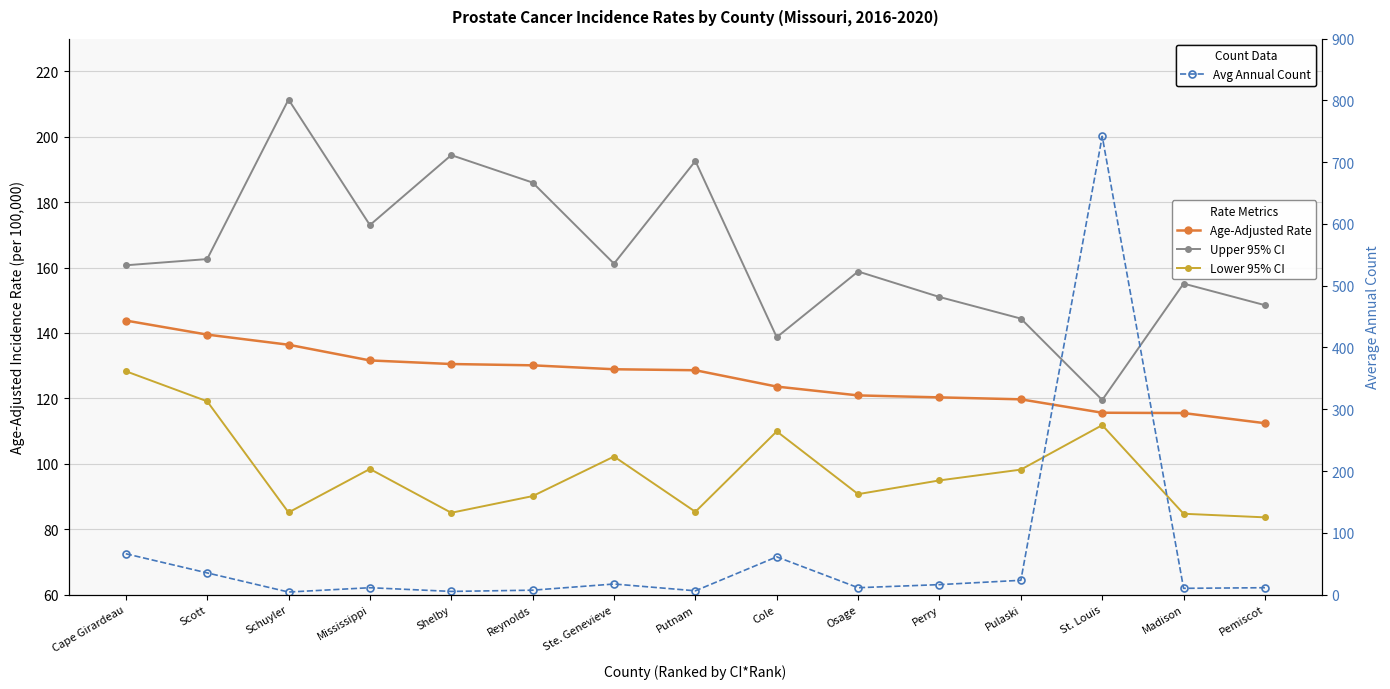

Reading left to right, transcribe all the data shown in this chart.

Age-Adjusted Rate: 143.8	139.5	136.4	131.6	130.5	130.1	128.9	128.6	123.6	120.9	120.3	119.7	115.6	115.5	112.4
Upper 95% CI: 160.7	162.6	211.4	173.0	194.4	186.0	161.2	192.6	138.7	158.8	151.0	144.4	119.5	155.1	148.5
Lower 95% CI: 128.3	119.1	85.1	98.4	85.0	90.1	102.2	85.3	109.9	90.7	94.9	98.2	111.8	84.7	83.6
Avg Annual Count: 66.0	35.0	4.0	11.0	5.0	7.0	17.0	6.0	61.0	11.0	16.0	23.0	742.0	10.0	11.0